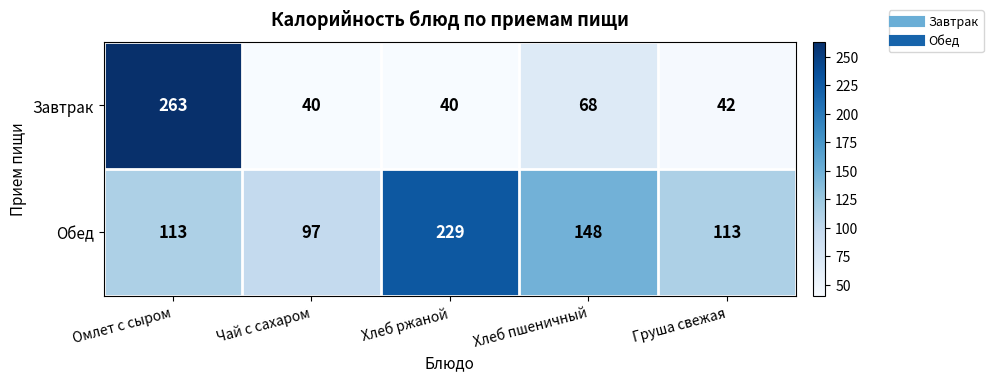

Where is Обед nearest to the value 163?

Хлеб пшеничный